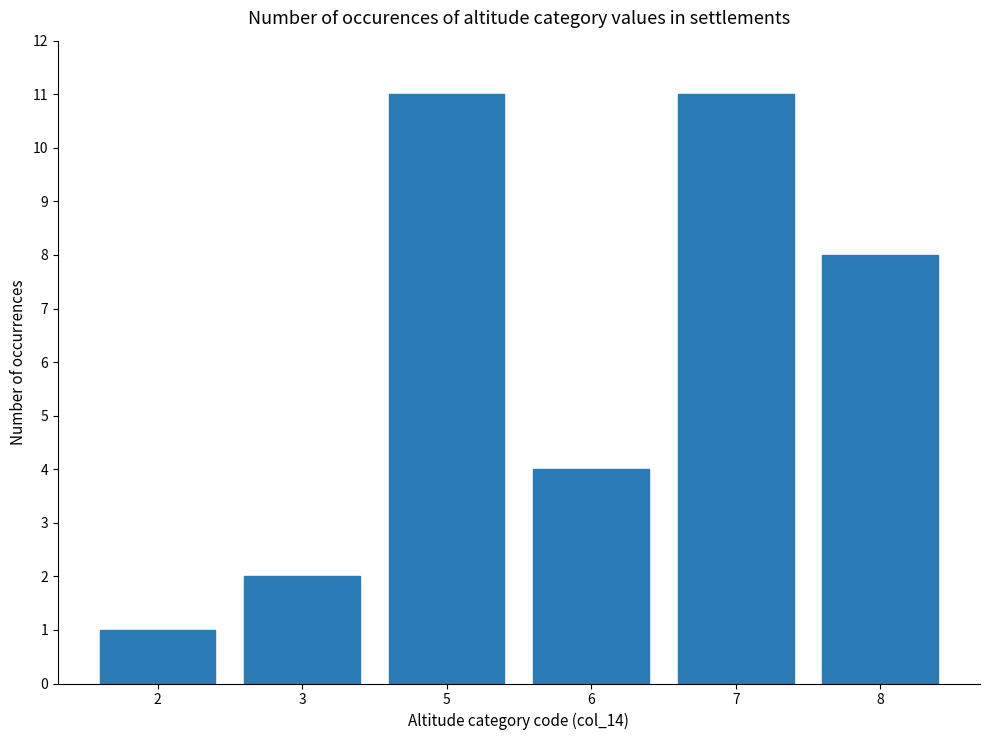

Read the value at 5.

11